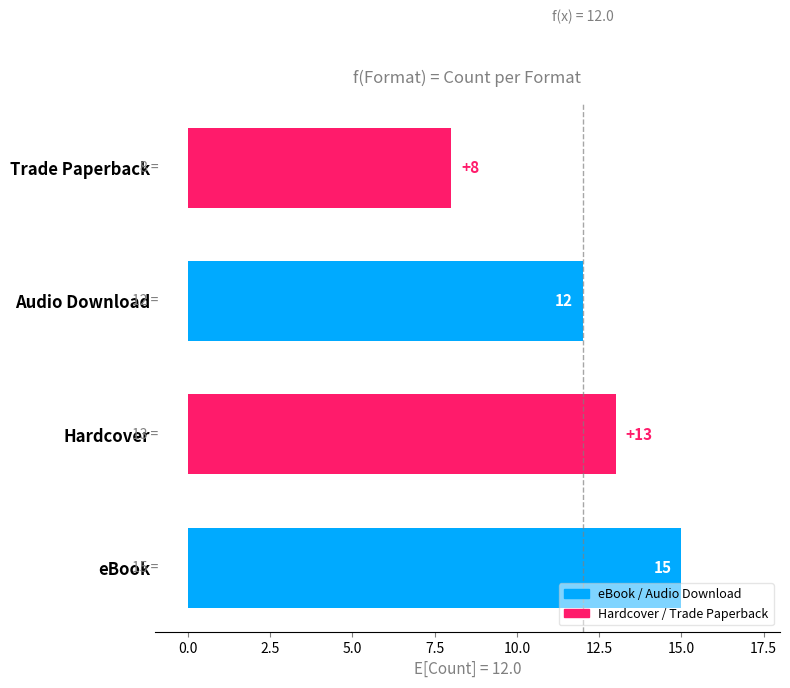

What is the average value?

12